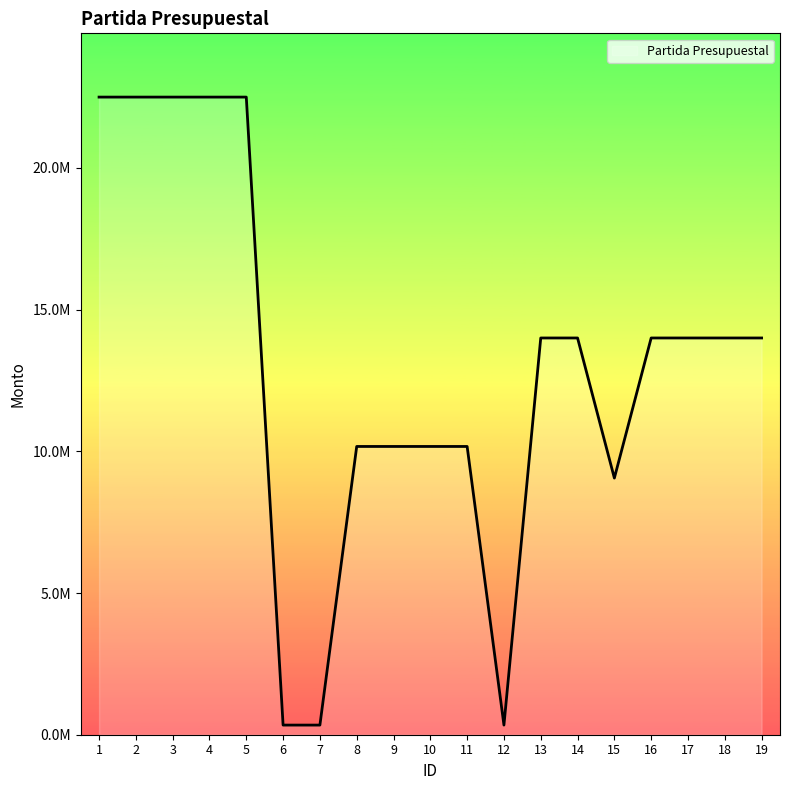

The value at 13 is 14000000.0. True or false?

True